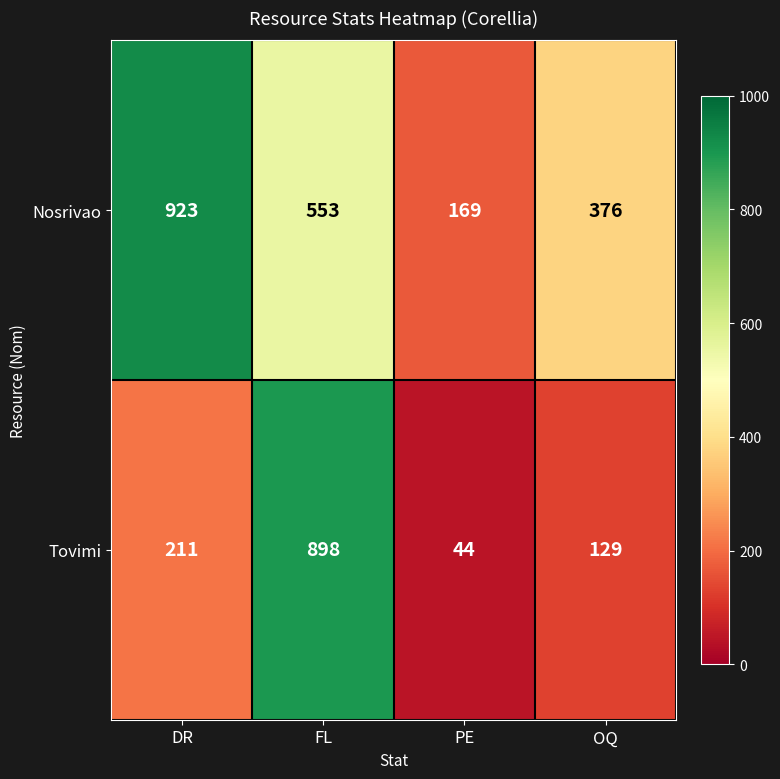

At how many categories does at least one series exceed 246?

3